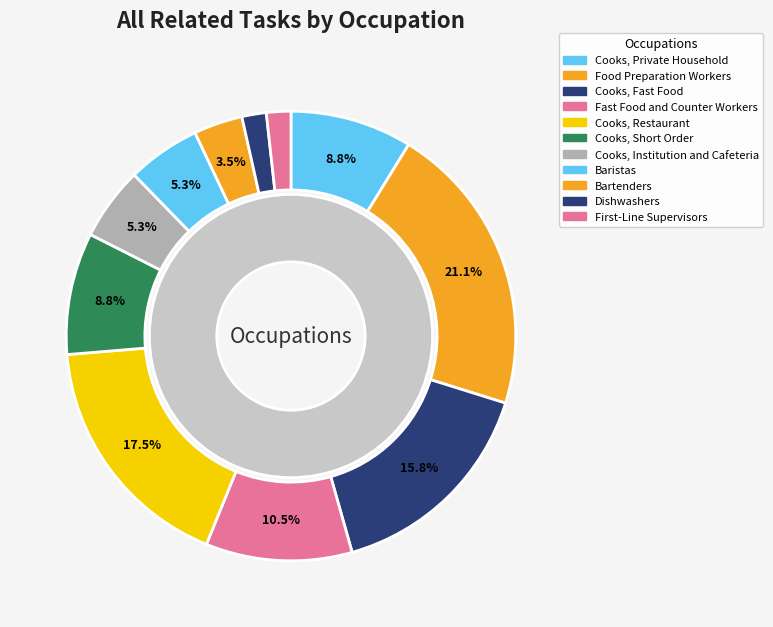

Which slice is the smallest?

Dishwashers